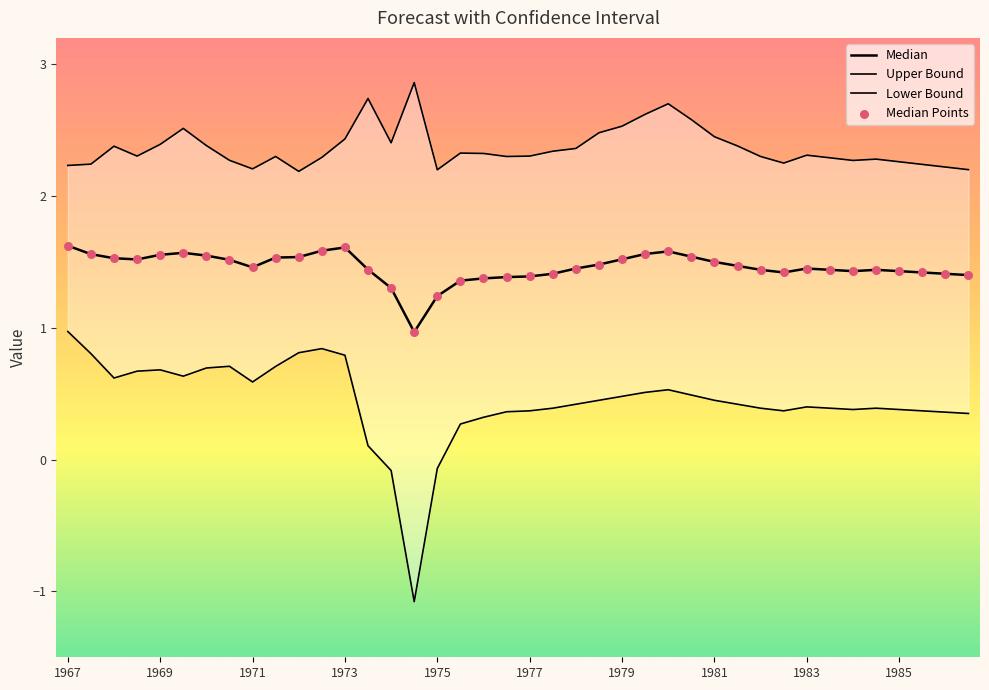

Which series has the largest total across all categories?

Upper Bound